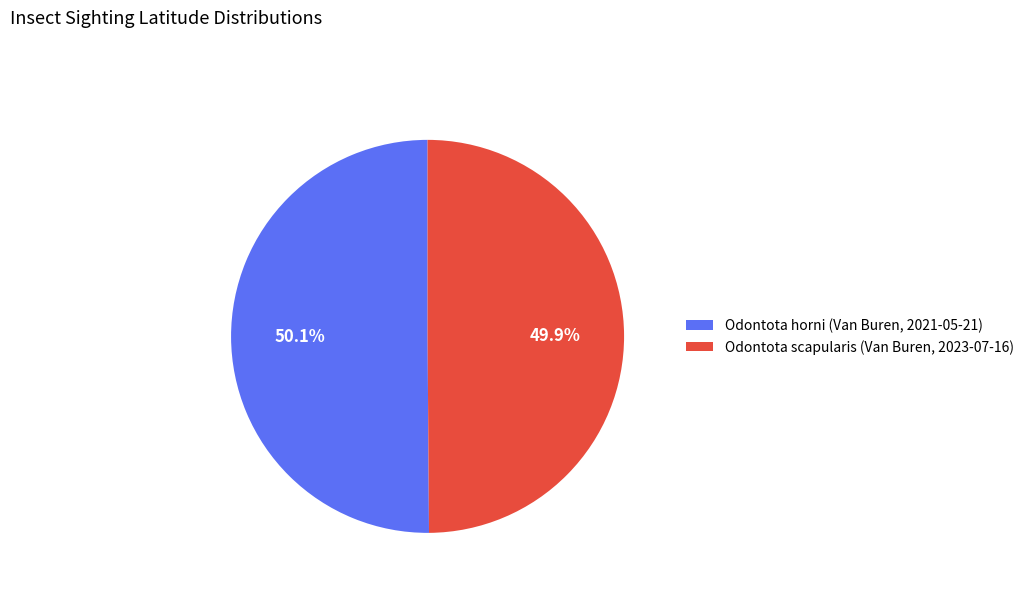

Approximately how many times larger is the value at Odontota scapularis (Van Buren, 2023-07-16) compared to Odontota horni (Van Buren, 2021-05-21)?

1.0